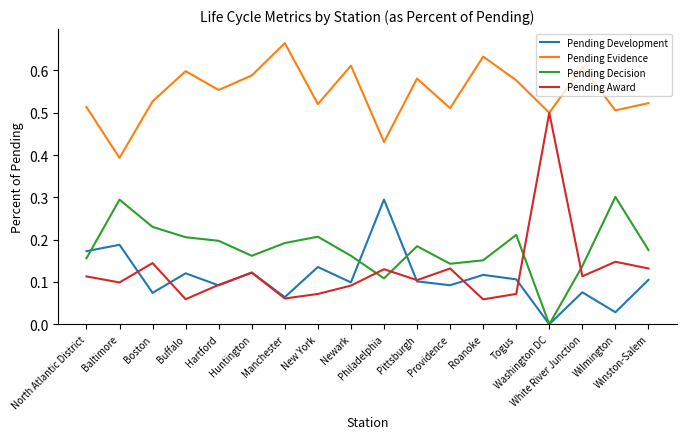

The value of Pending Evidence at Boston is 0.5. True or false?

True